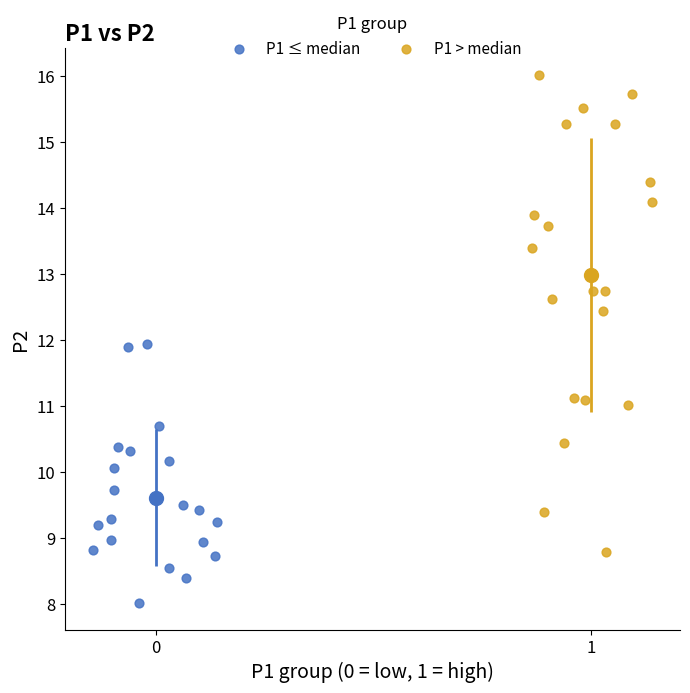

What are all the series names shown in the legend?

P1 ≤ median, P1 > median